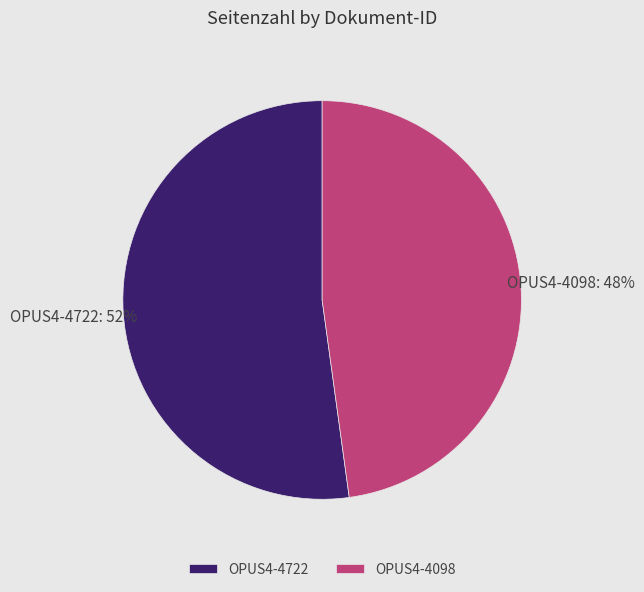

Combined, do OPUS4-4722 and OPUS4-4098 account for over 50%?

Yes